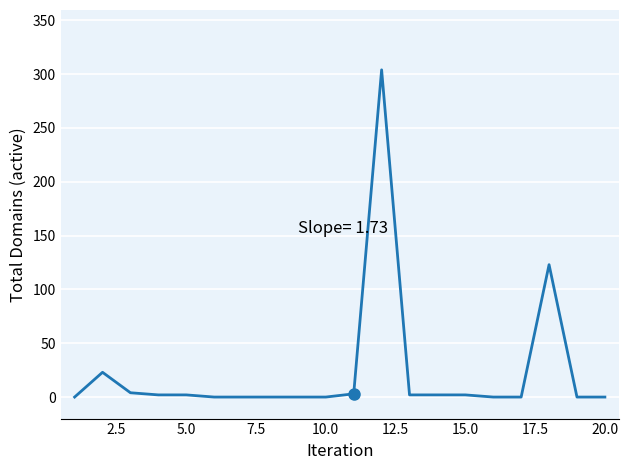

What is the maximum value shown in the chart?

304